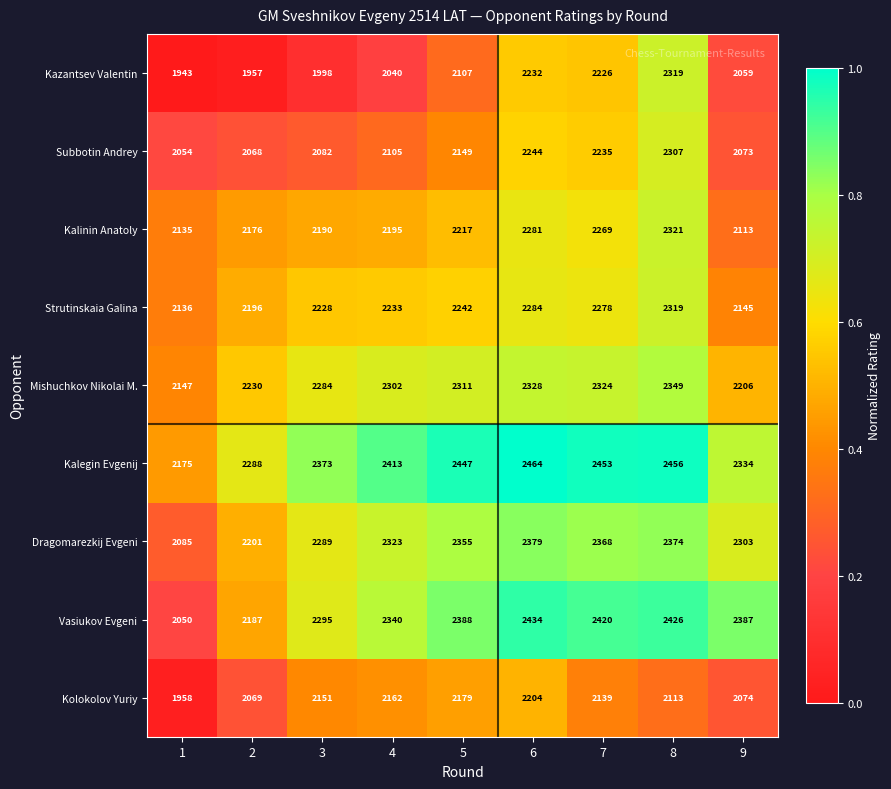

Between 1 and 4, which series saw the biggest shift?

Vasiukov Evgeni